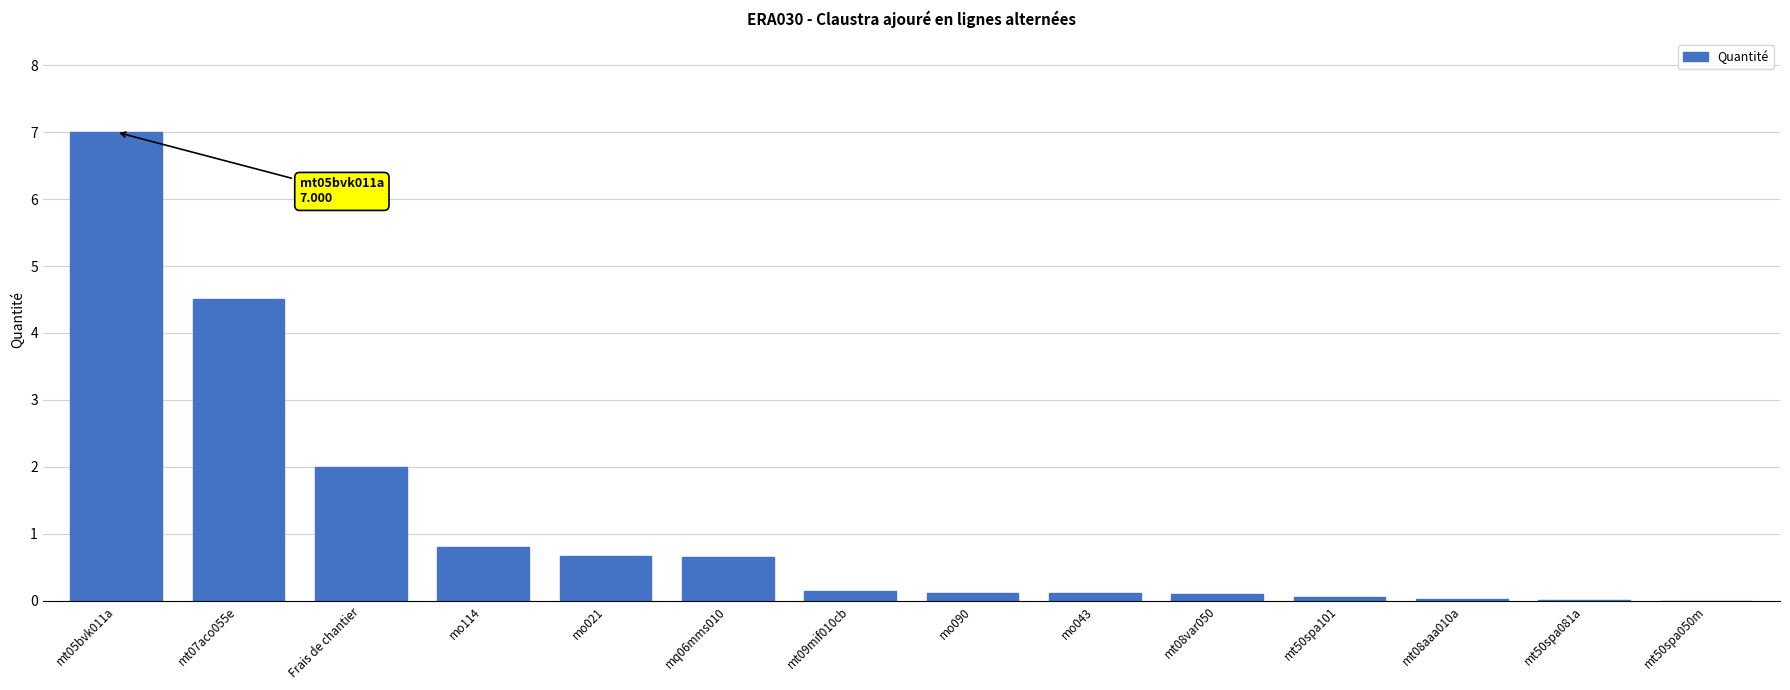

What is the maximum value shown in the chart?

7.0